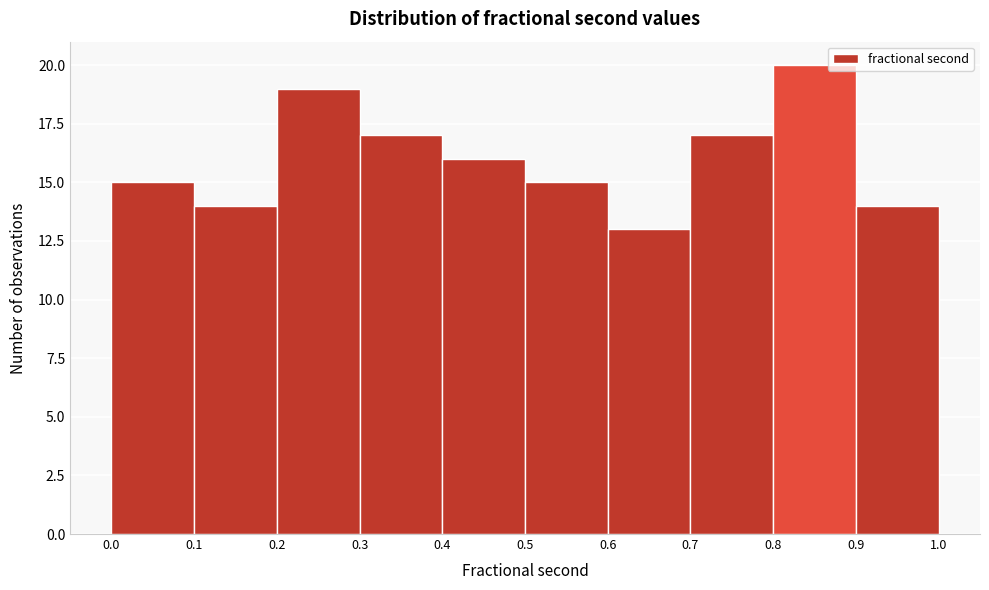

Reading left to right, list every bar in this chart as the range it spans on the x-axis followed by its height. The values are not printed on the chart, so give them approximately, as read against the axis.

0.0 to 0.1: 15
0.1 to 0.2: 14
0.2 to 0.3: 19
0.3 to 0.4: 17
0.4 to 0.5: 16
0.5 to 0.6: 15
0.6 to 0.7: 13
0.7 to 0.8: 17
0.8 to 0.9: 20
0.9 to 1.0: 14